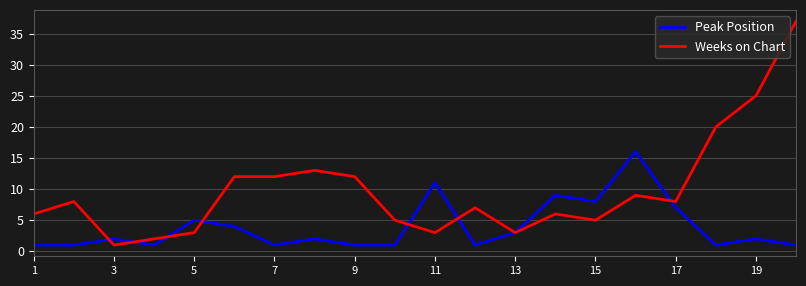

What is the difference between the maximum and second lowest values in the Weeks on Chart series?

35